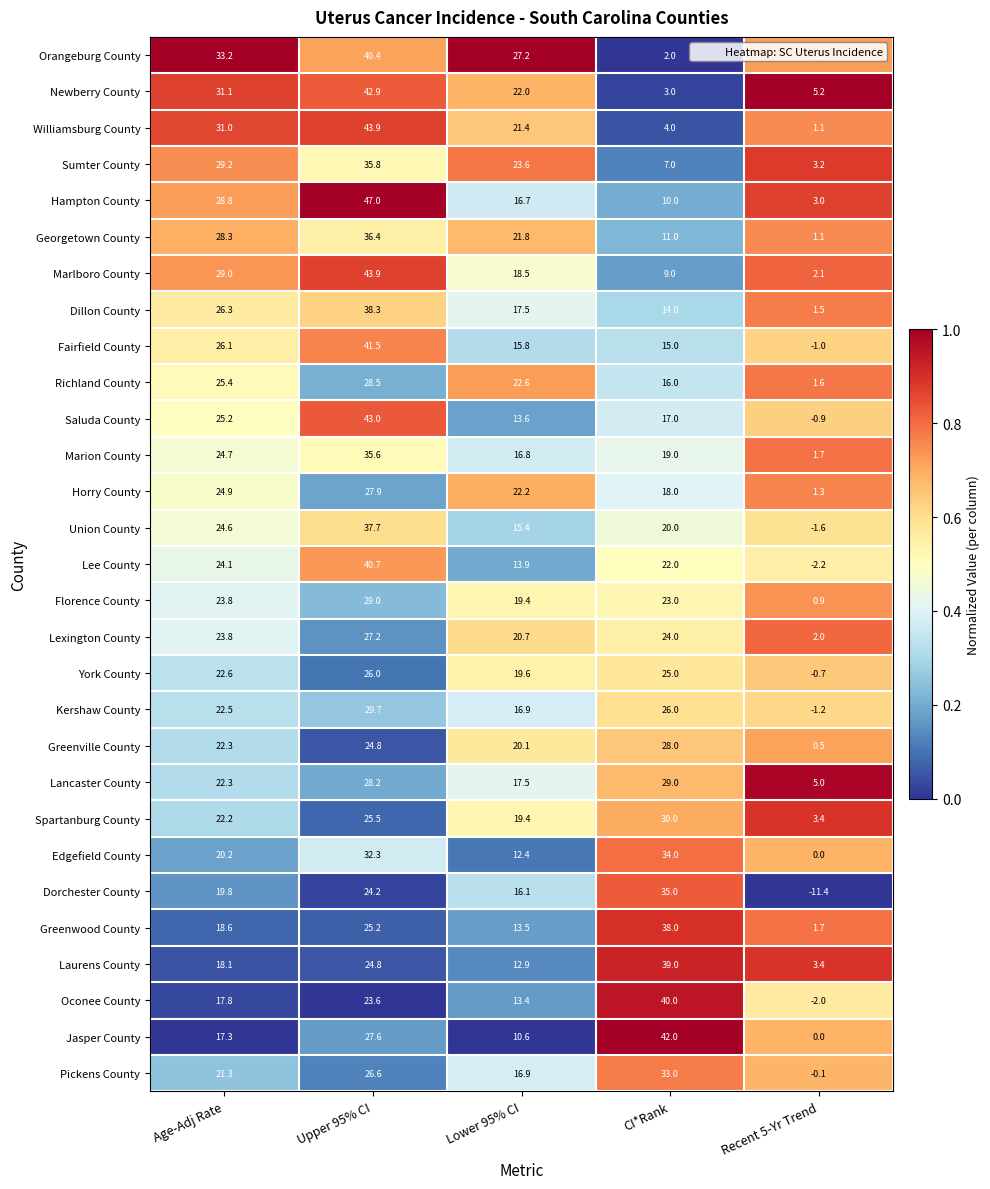

What is the sum of all Saluda County values?

97.9